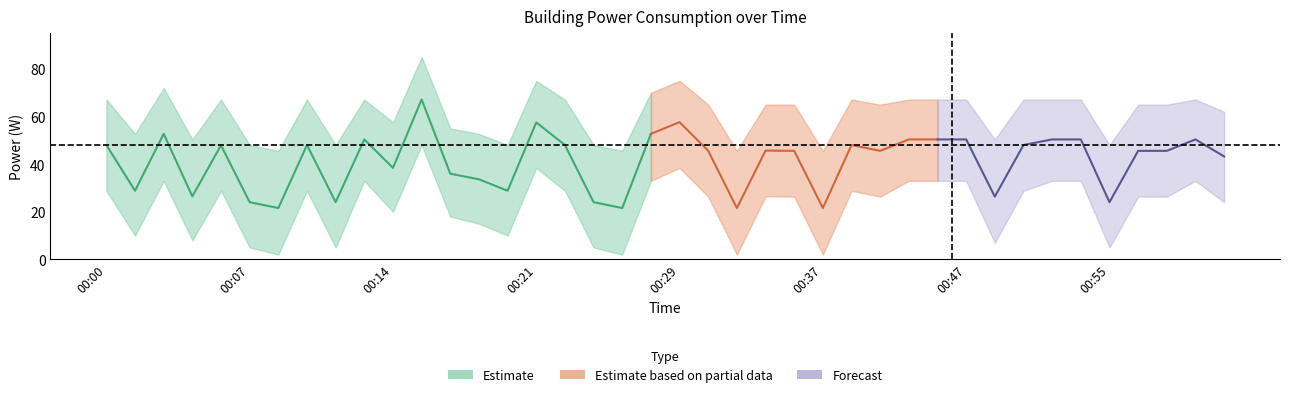

At which category is the sum across all series the highest?

00:16